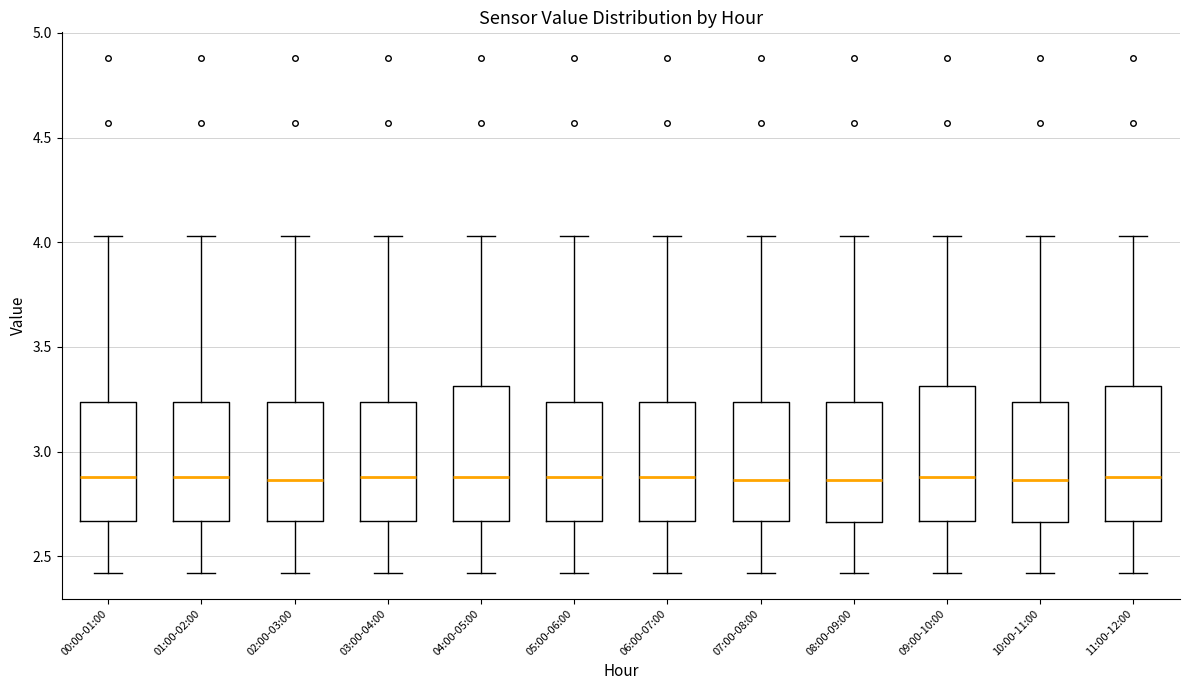

Reading left to right, read every box against the y-axis: the position of its median line, the range the box covers, and the ends of its whiskers. The values are not printed on the chart, so give them approximately, as read against the axis.

00:00-01:00: median 2.90, box 2.65 to 3.25, whiskers 2.40 to 4.05
01:00-02:00: median 2.90, box 2.65 to 3.25, whiskers 2.40 to 4.05
02:00-03:00: median 2.85, box 2.65 to 3.25, whiskers 2.40 to 4.05
03:00-04:00: median 2.90, box 2.65 to 3.25, whiskers 2.40 to 4.05
04:00-05:00: median 2.90, box 2.65 to 3.30, whiskers 2.40 to 4.05
05:00-06:00: median 2.90, box 2.65 to 3.25, whiskers 2.40 to 4.05
06:00-07:00: median 2.90, box 2.65 to 3.25, whiskers 2.40 to 4.05
07:00-08:00: median 2.85, box 2.65 to 3.25, whiskers 2.40 to 4.05
08:00-09:00: median 2.85, box 2.65 to 3.25, whiskers 2.40 to 4.05
09:00-10:00: median 2.90, box 2.65 to 3.30, whiskers 2.40 to 4.05
10:00-11:00: median 2.85, box 2.65 to 3.25, whiskers 2.40 to 4.05
11:00-12:00: median 2.90, box 2.65 to 3.30, whiskers 2.40 to 4.05